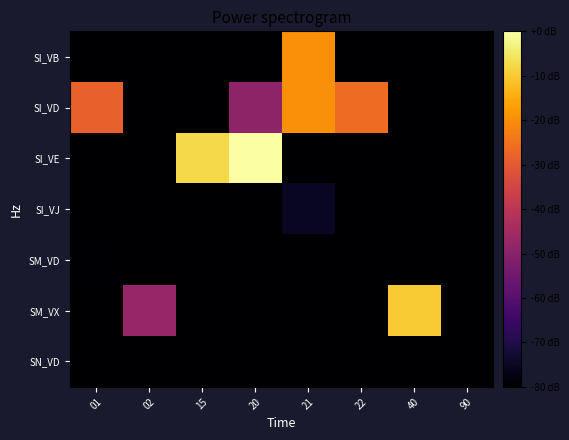

Rank the series by their maximum value, from lowest to highest.

SN_VD, SM_VD, SI_VJ, SI_VB, SI_VD, SM_VX, SI_VE